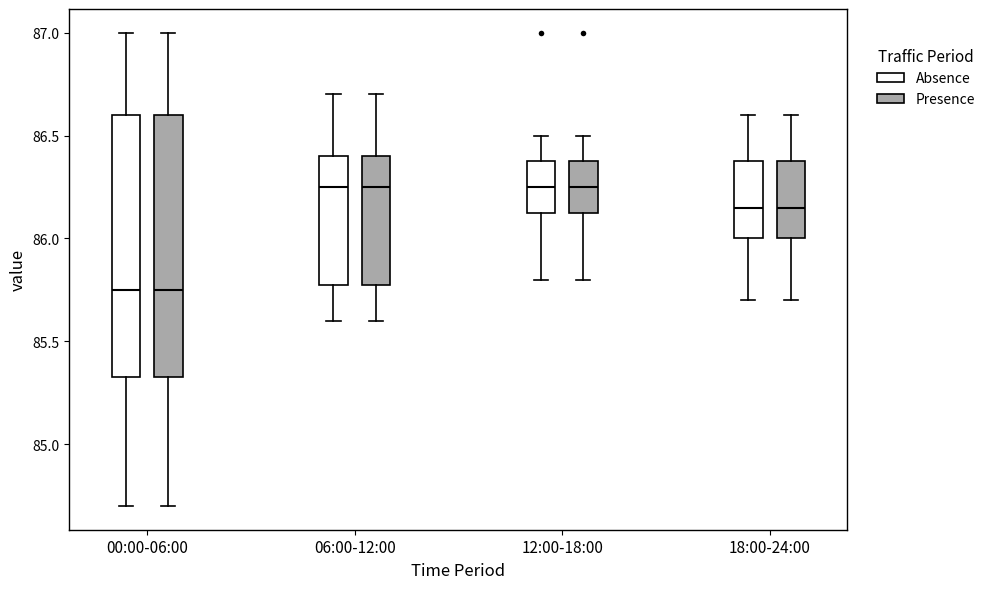

Reading left to right, read every box against the y-axis: the position of its median line, the range the box covers, and the ends of its whiskers. The values are not printed on the chart, so give them approximately, as read against the axis.

00:00-06:00 (Absence): median 85.75, box 85.35 to 86.60, whiskers 84.70 to 87.00
00:00-06:00 (Presence): median 85.75, box 85.35 to 86.60, whiskers 84.70 to 87.00
06:00-12:00 (Absence): median 86.25, box 85.80 to 86.40, whiskers 85.60 to 86.70
06:00-12:00 (Presence): median 86.25, box 85.80 to 86.40, whiskers 85.60 to 86.70
12:00-18:00 (Absence): median 86.25, box 86.15 to 86.40, whiskers 85.80 to 86.50
12:00-18:00 (Presence): median 86.25, box 86.15 to 86.40, whiskers 85.80 to 86.50
18:00-24:00 (Absence): median 86.15, box 86.00 to 86.40, whiskers 85.70 to 86.60
18:00-24:00 (Presence): median 86.15, box 86.00 to 86.40, whiskers 85.70 to 86.60